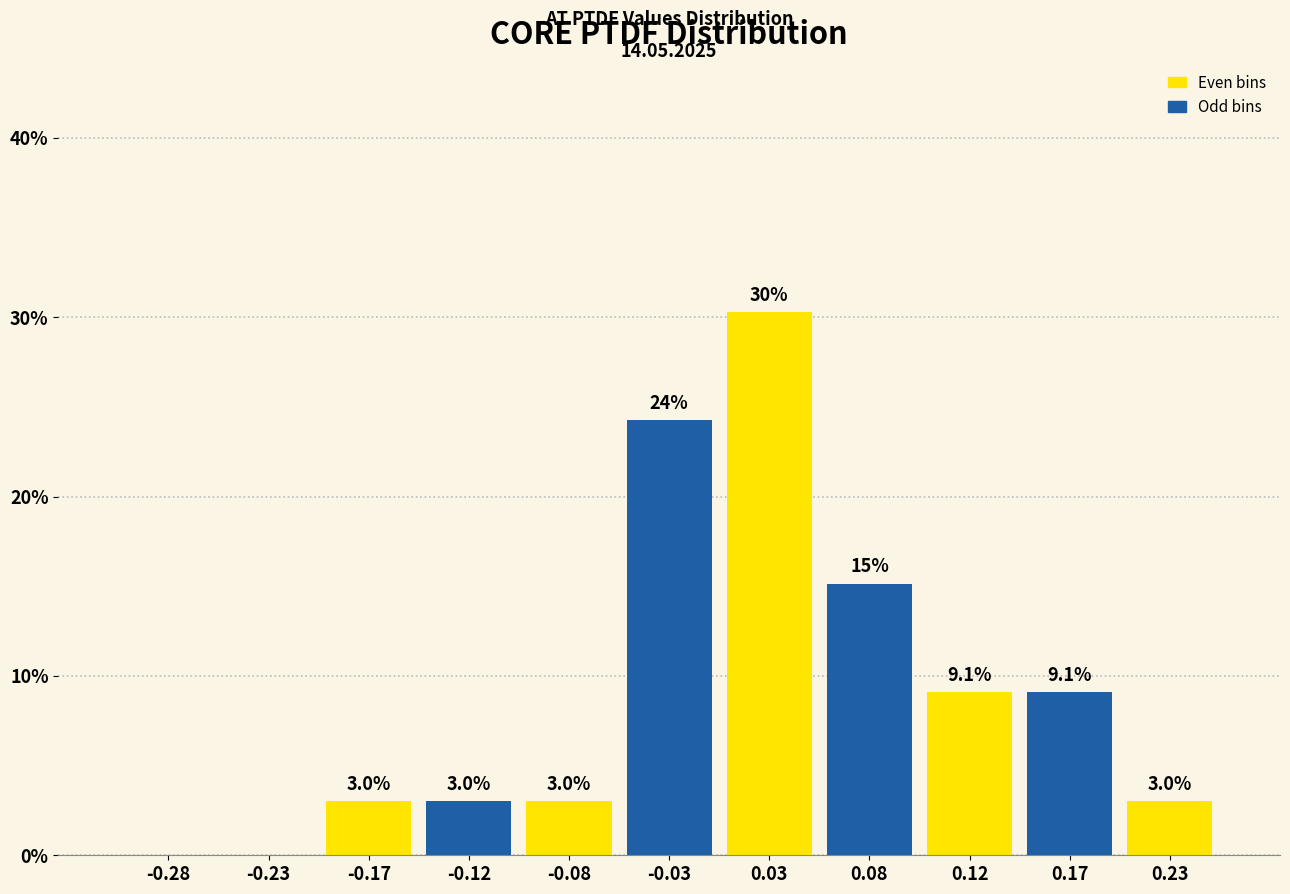

Which range on the x-axis has the tallest bar?

0.00 to 0.05